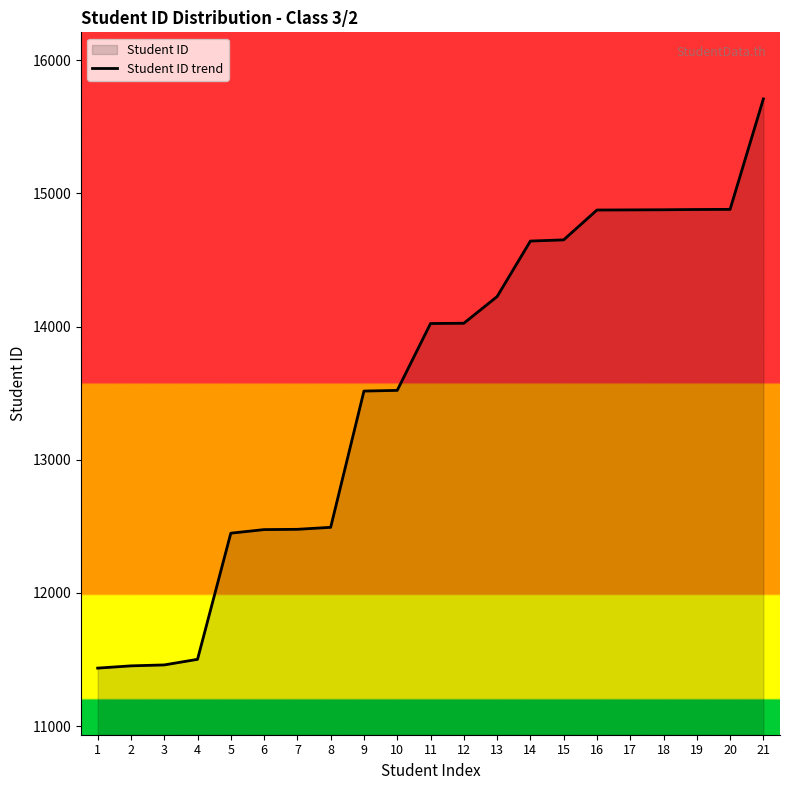

Reading right to left, list all the values displayed in this chart.

21=15709	20=14880	19=14879	18=14877	17=14876	16=14875	15=14651	14=14642	13=14225	12=14025	11=14023	10=13521	9=13516	8=12493	7=12478	6=12476	5=12449	4=11502	3=11460	2=11453	1=11436